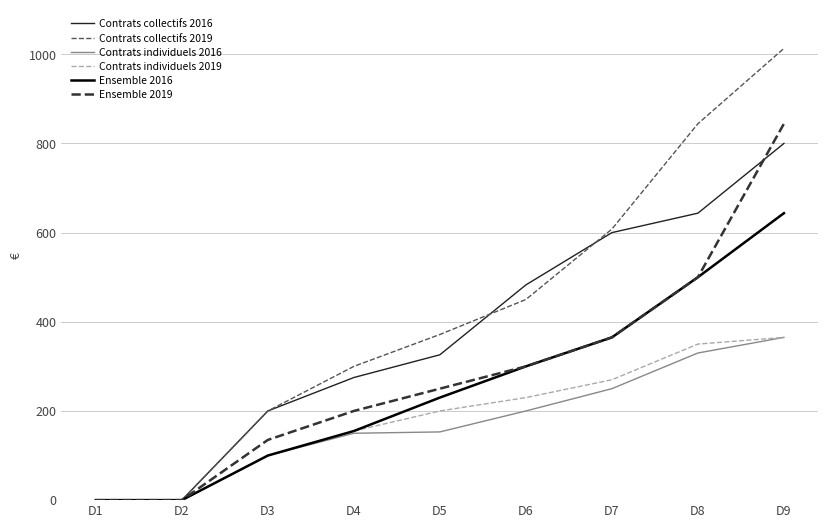

The value of Contrats individuels 2019 at D1 is 0.0. True or false?

True